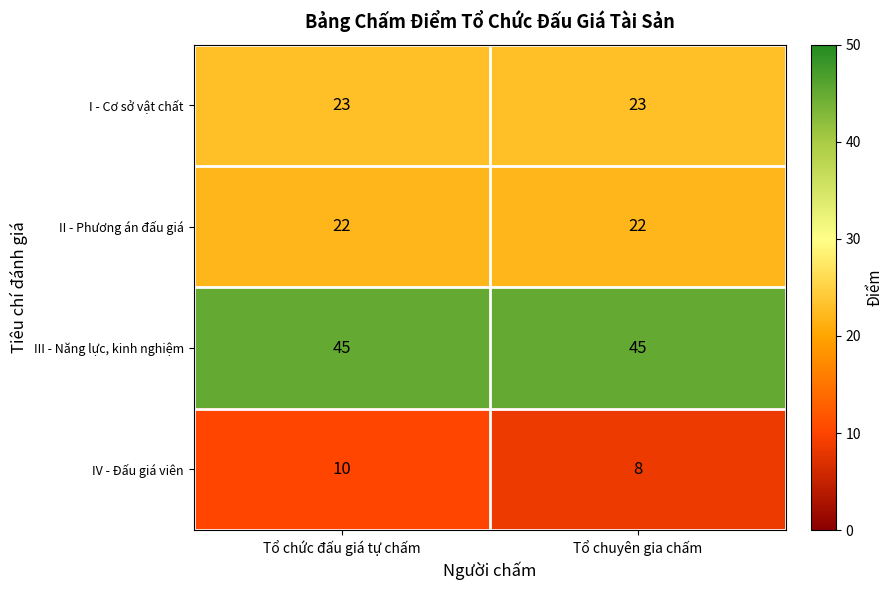

What is the average value of the III - Năng lực, kinh nghiệm series?

45